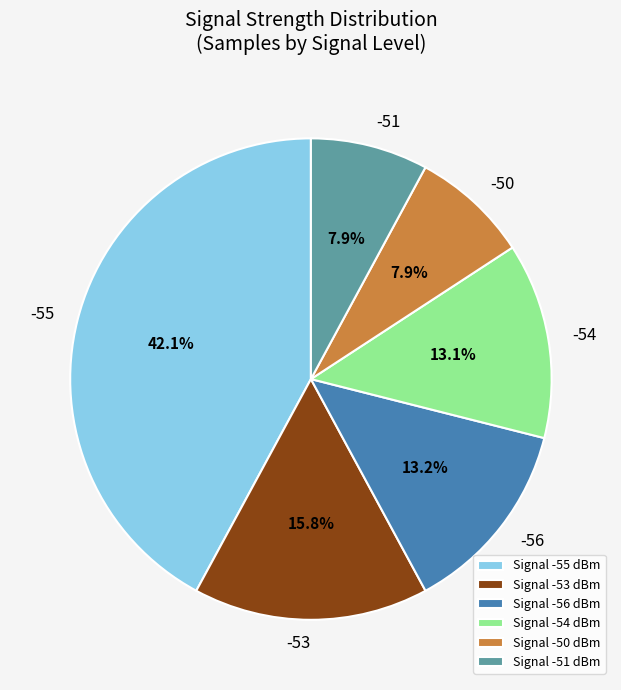

What percentage is NOT represented by -53?

84.2%